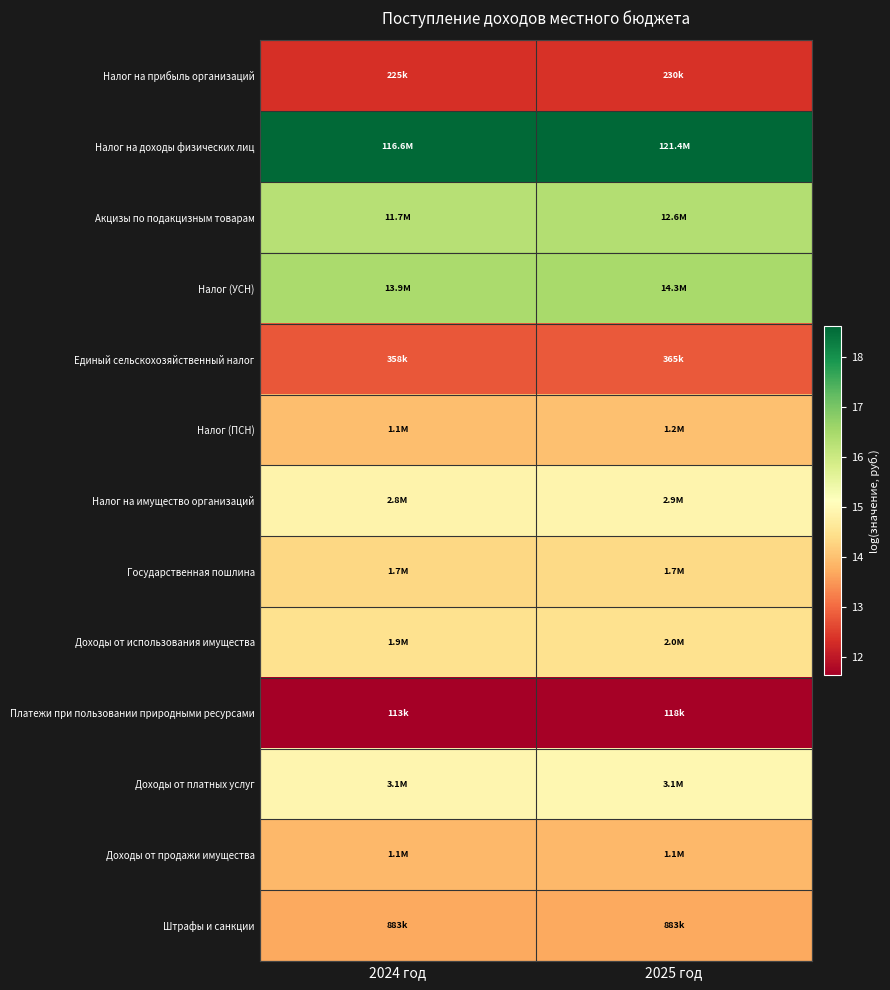

Reading left to right, transcribe all the data shown in this chart.

Налог на прибыль организаций: 2024 год=12.3	2025 год=12.3
Налог на доходы физических лиц: 2024 год=18.6	2025 год=18.6
Акцизы по подакцизным товарам: 2024 год=16.3	2025 год=16.3
Налог (УСН): 2024 год=16.4	2025 год=16.5
Единый сельскохозяйственный налог: 2024 год=12.8	2025 год=12.8
Налог (ПСН): 2024 год=14.0	2025 год=14.0
Налог на имущество организаций: 2024 год=14.9	2025 год=14.9
Государственная пошлина: 2024 год=14.3	2025 год=14.3
Доходы от использования имущества: 2024 год=14.5	2025 год=14.5
Платежи при пользовании природными ресурсами: 2024 год=11.6	2025 год=11.7
Доходы от платных услуг: 2024 год=14.9	2025 год=15.0
Доходы от продажи имущества: 2024 год=13.9	2025 год=13.9
Штрафы и санкции: 2024 год=13.7	2025 год=13.7